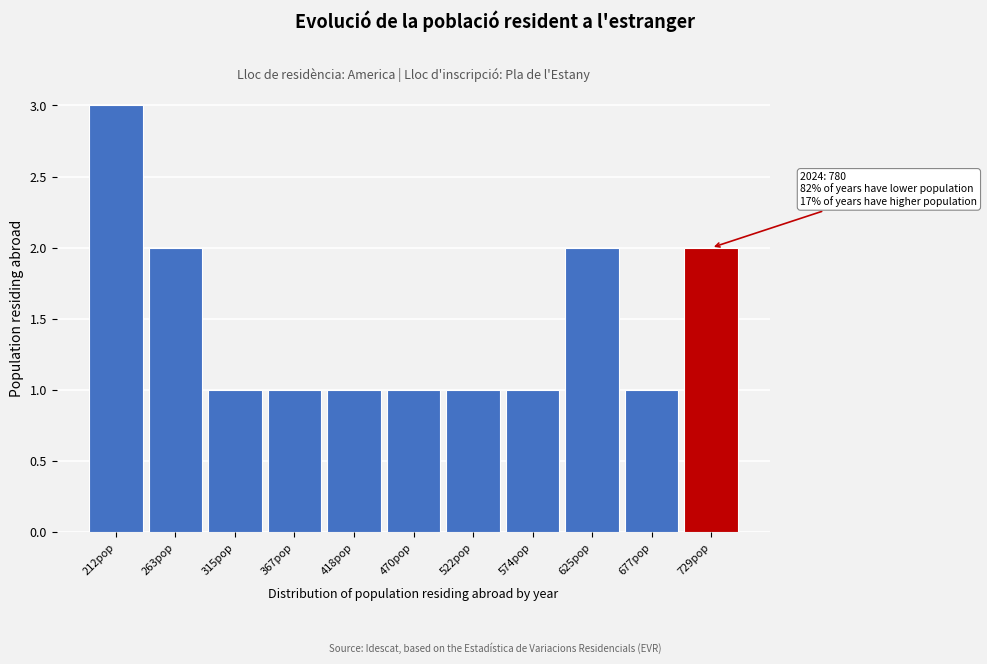

Reading left to right, list all the values displayed in this chart.

3	2	1	1	1	1	1	1	2	1	2